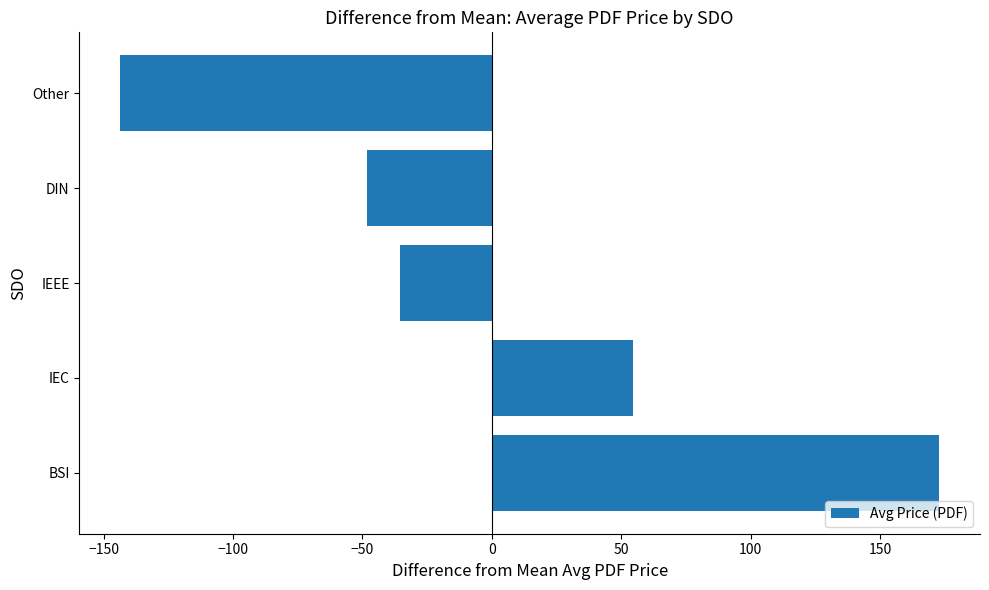

List the labels in order of value, smallest first.

Other, DIN, IEEE, IEC, BSI